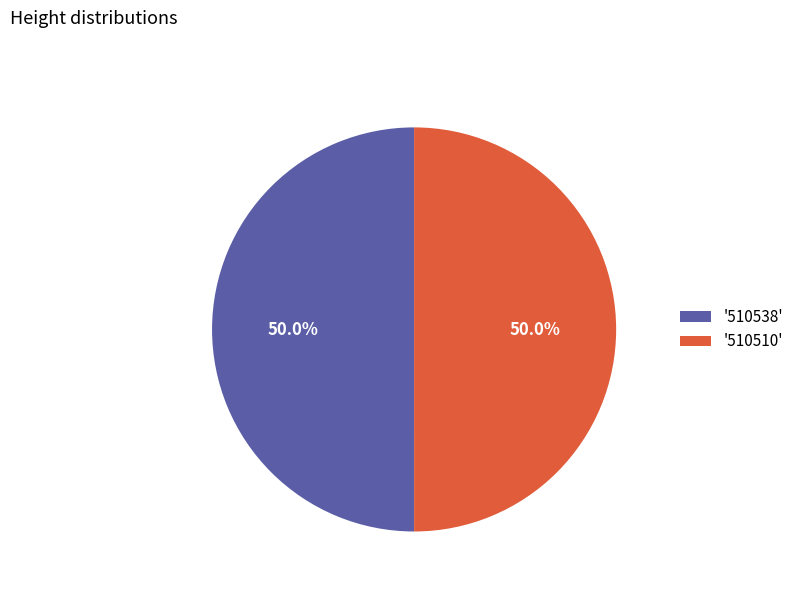

What is the ratio of the value at '510510' to the value at '510538'?

1.0